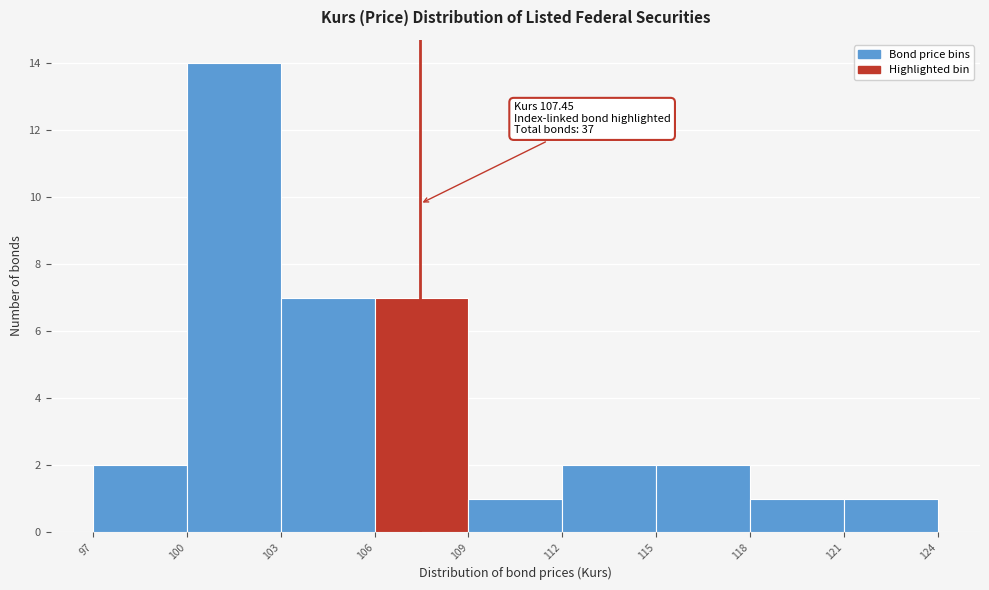

Over which range of the x-axis is the bar tallest?

100 to 103